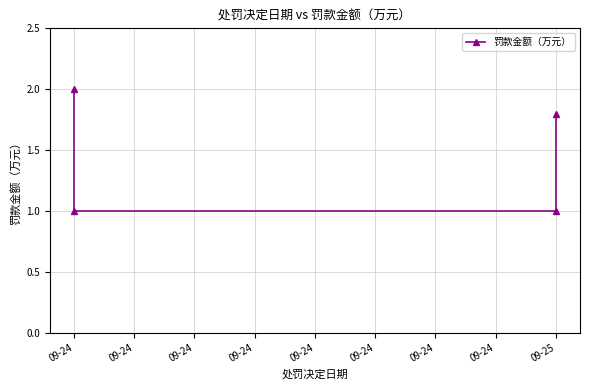

Which has a higher value, 09-25 or 09-24?

09-25